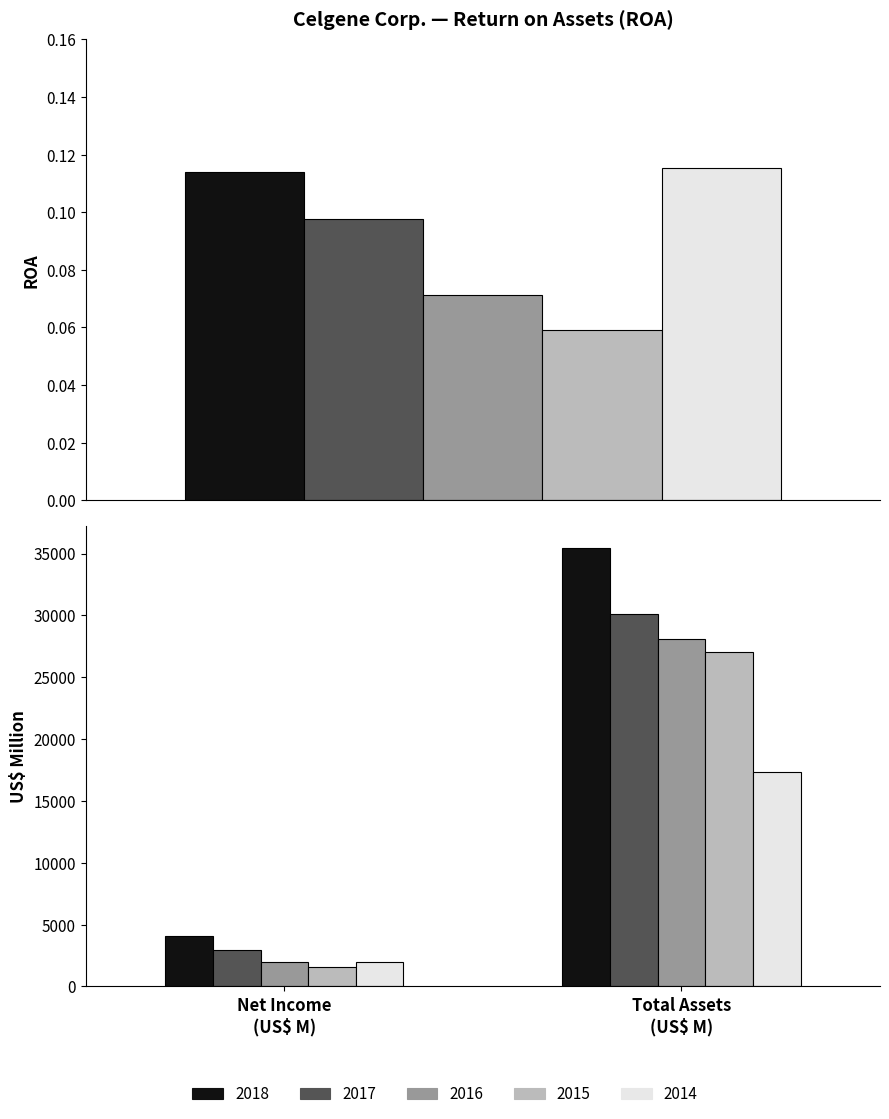

The 2017-12-31 series shows 2940.0 at 2018-12-31. True or false?

True